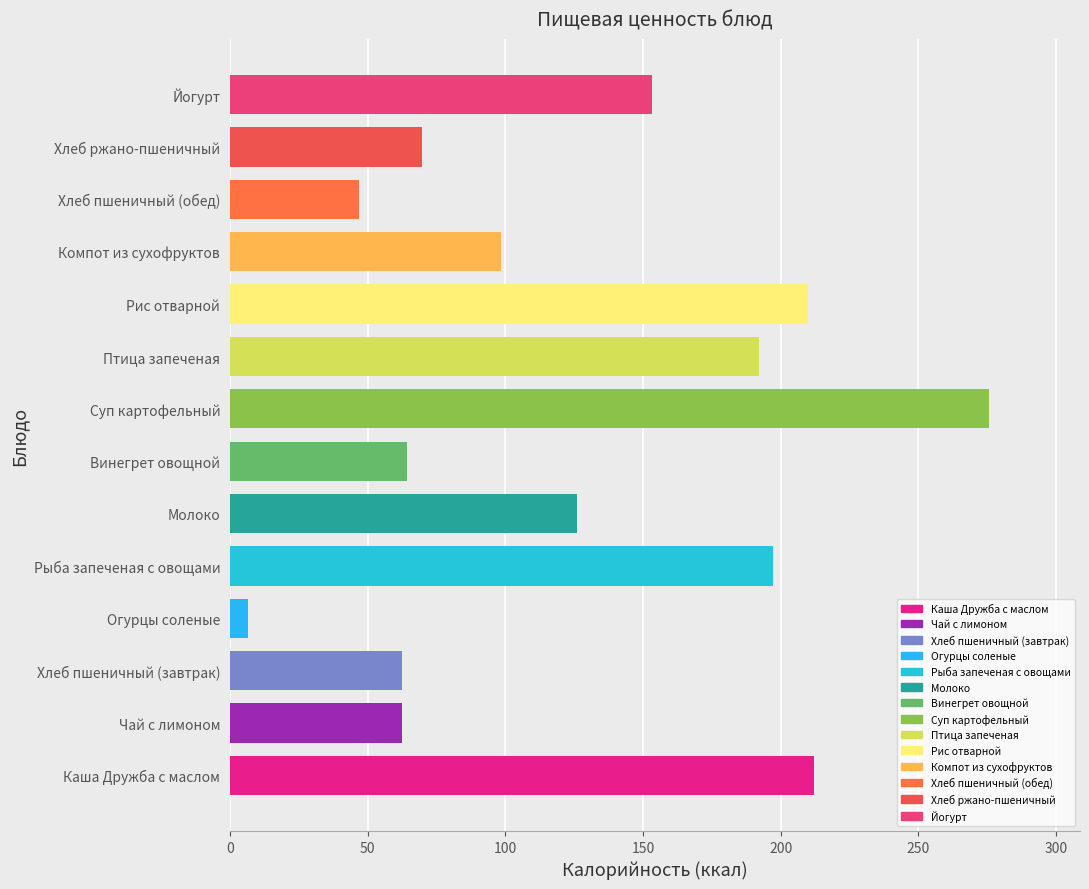

Are the bars horizontal?

Yes